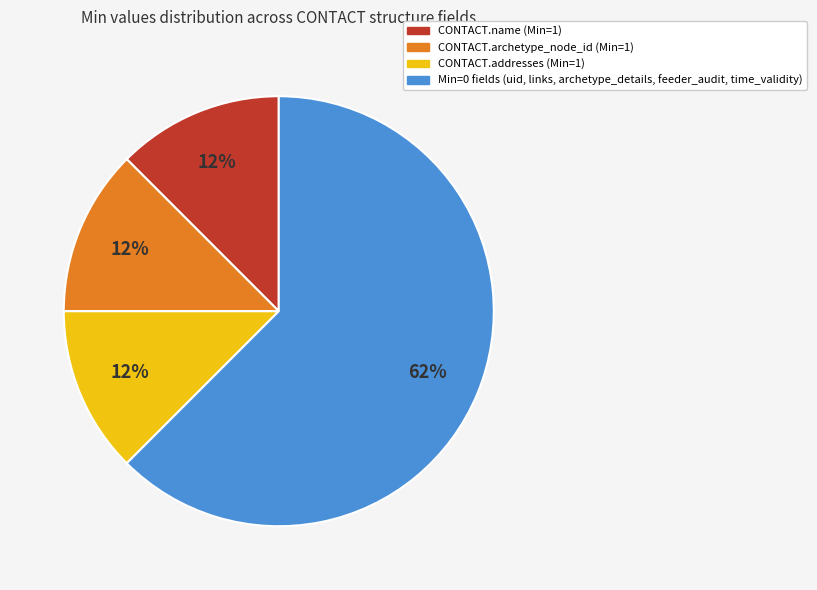

Is it true that CONTACT.archetype_node_id (Min=1) is 21% of the pie?

False